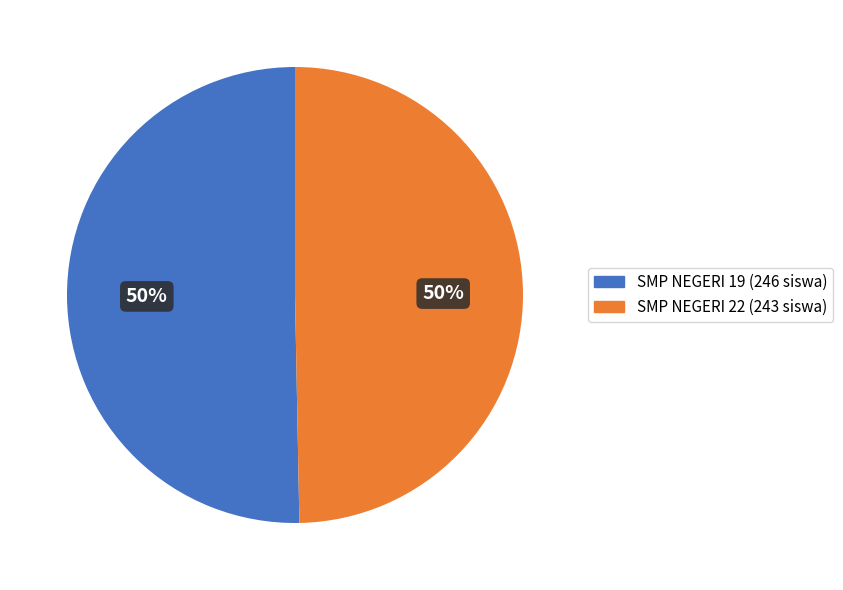

True or false: SMP NEGERI 19 (246 siswa) accounts for 36% of the total.

False